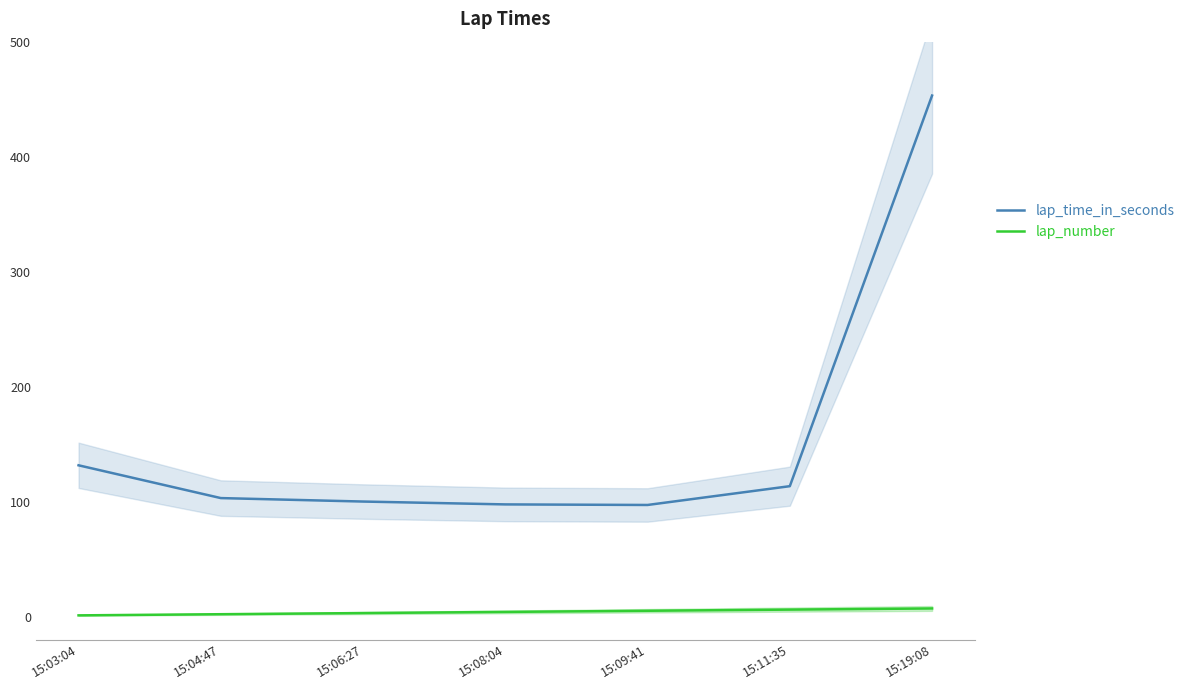

Between 15:06:27 and 15:11:35, which is larger?

15:11:35